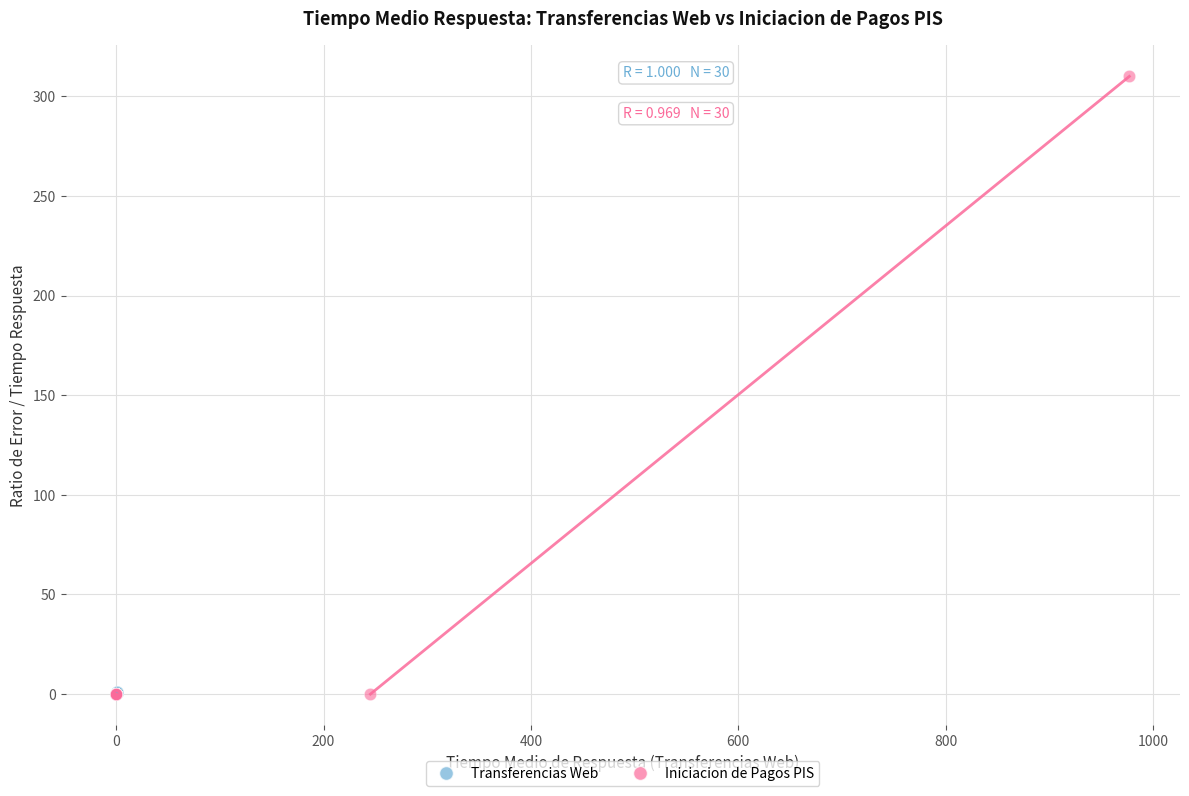

Which series contains the highest Y value?

Iniciacion de Pagos PIS